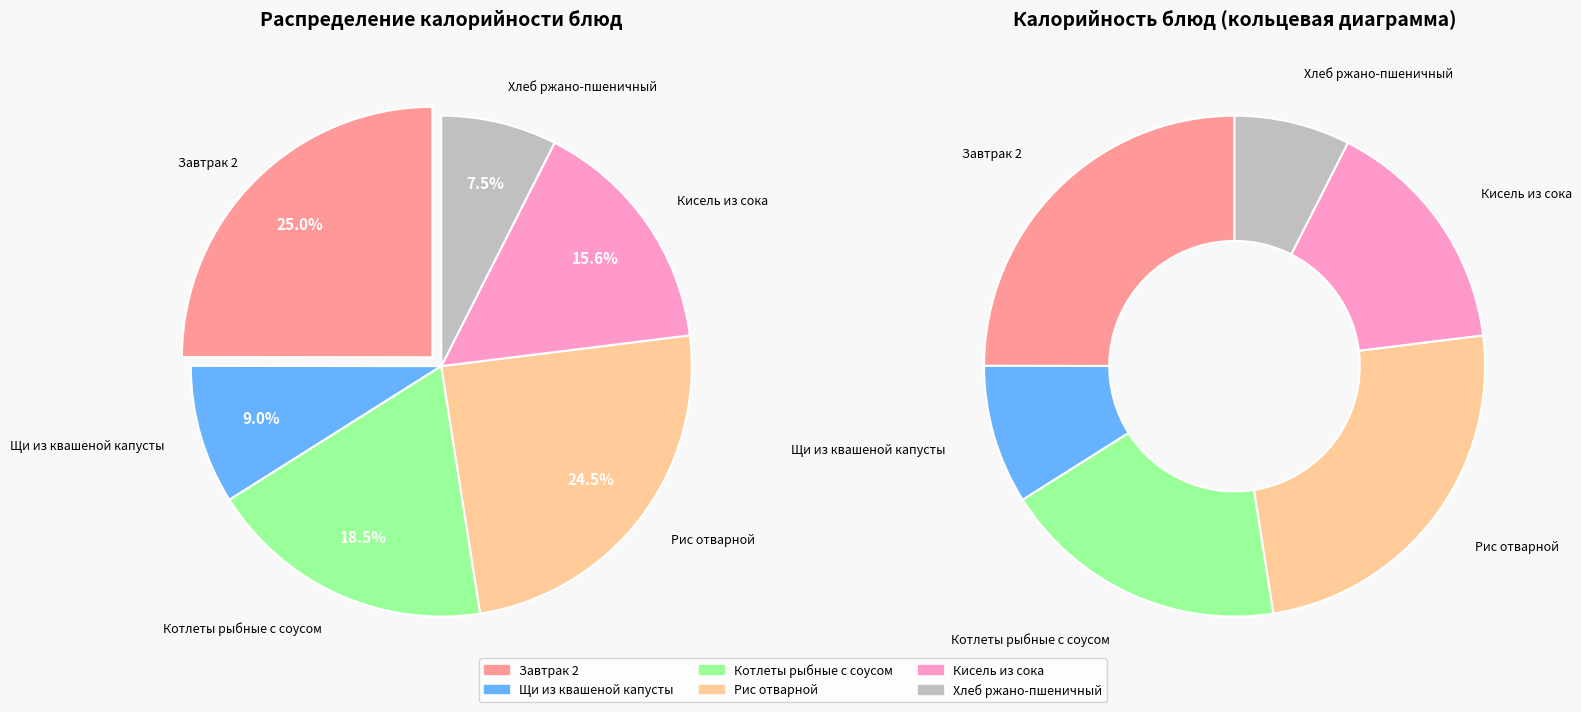

Which slice is the smallest?

Хлеб ржано-пшеничный